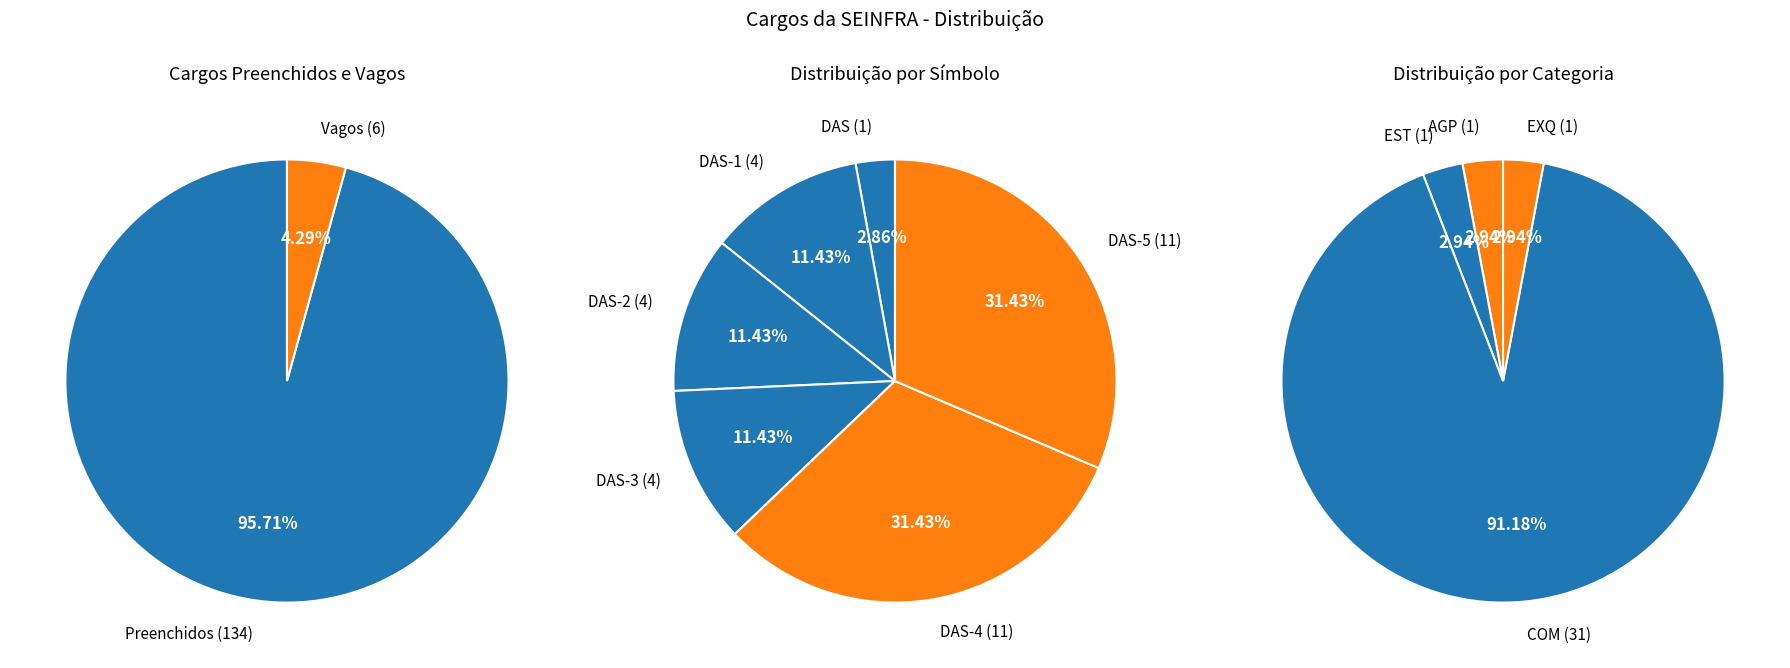

Does Vagos account for over 50% of the chart?

No